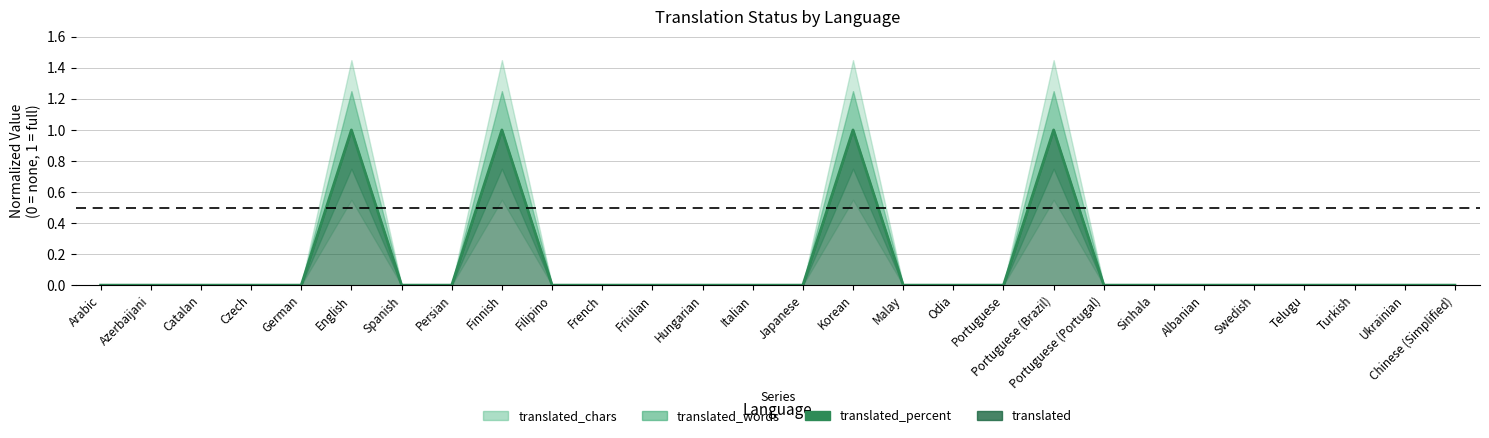

What position from the left is French?

11